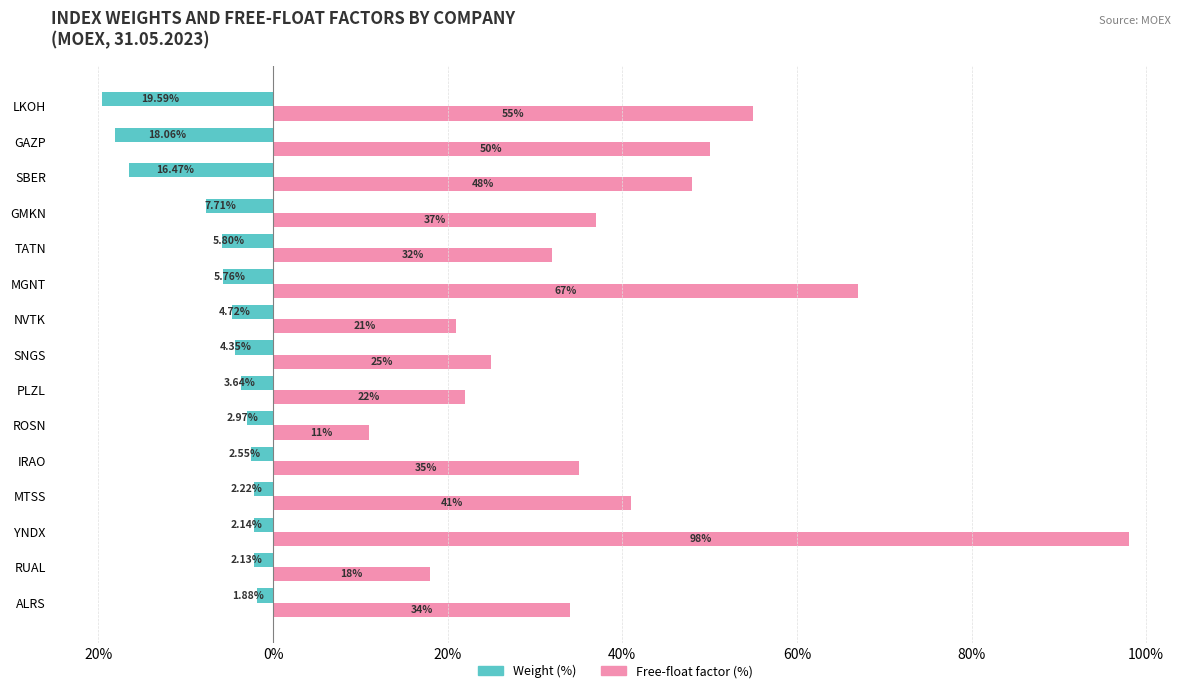

How many series are shown in this chart?

2